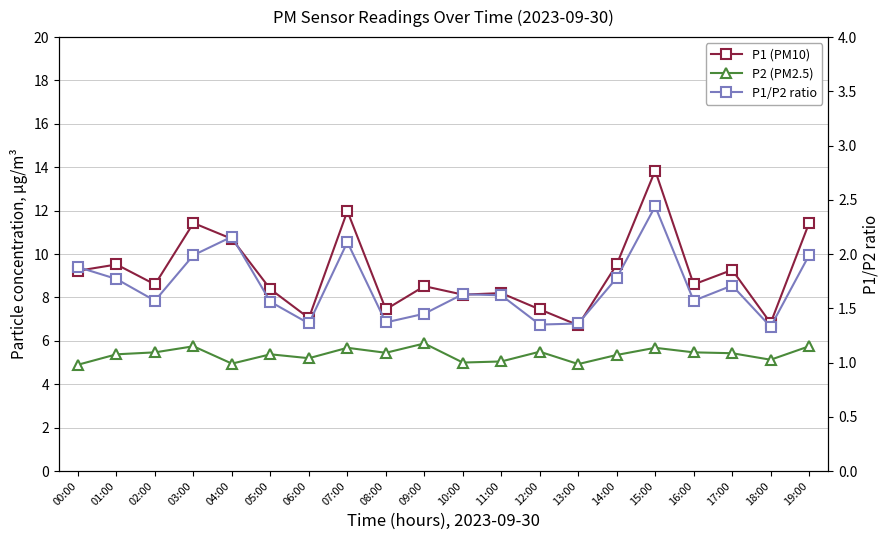

The value of P2 (PM2.5) at 07:00 is 8.8. True or false?

False